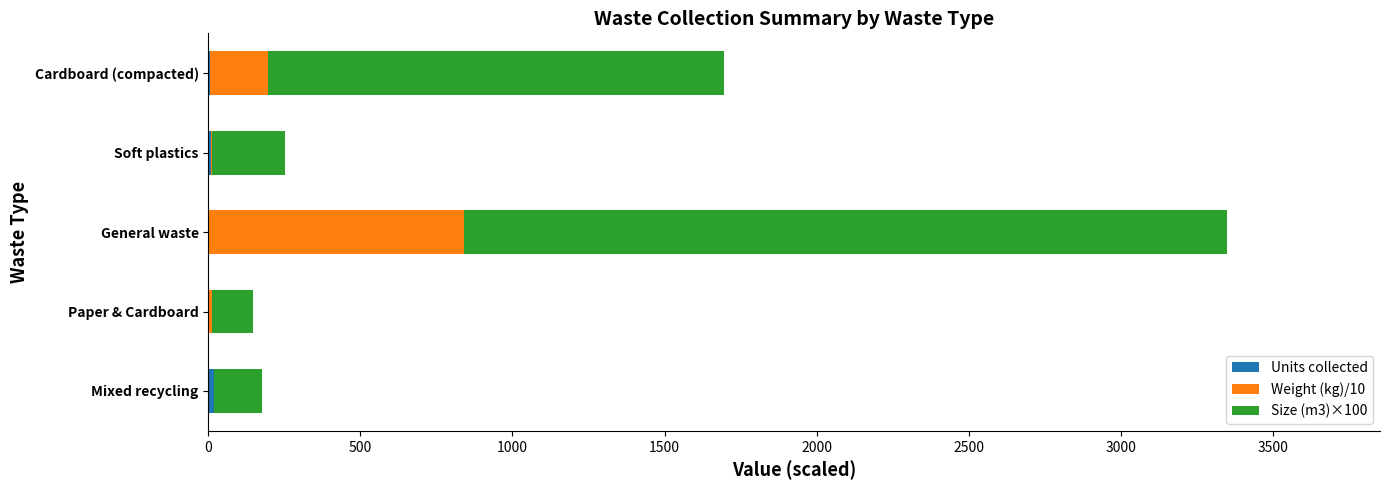

At which category is the sum across all series the highest?

General waste